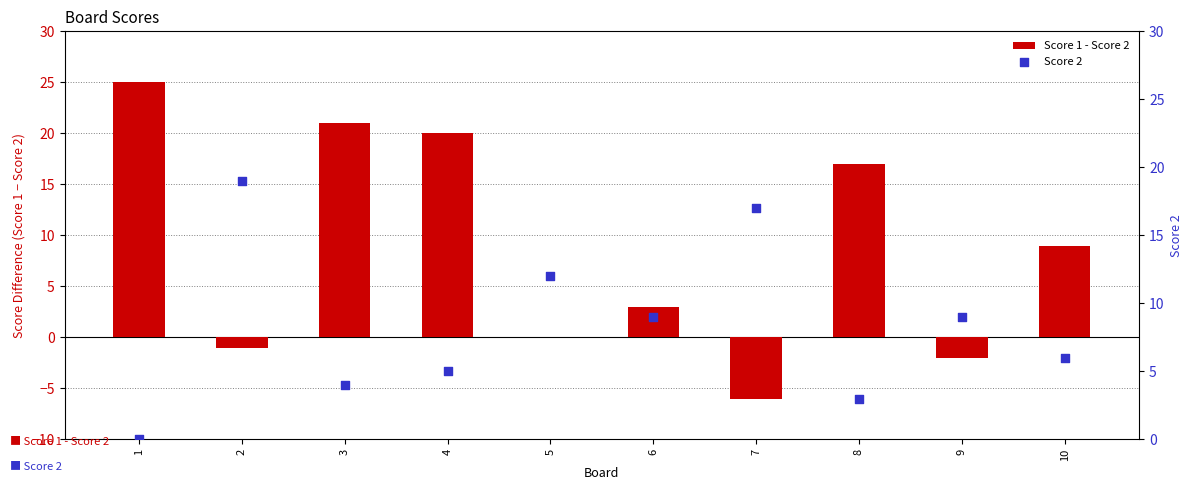

Which series has the largest total across all categories?

Score 1 - Score 2